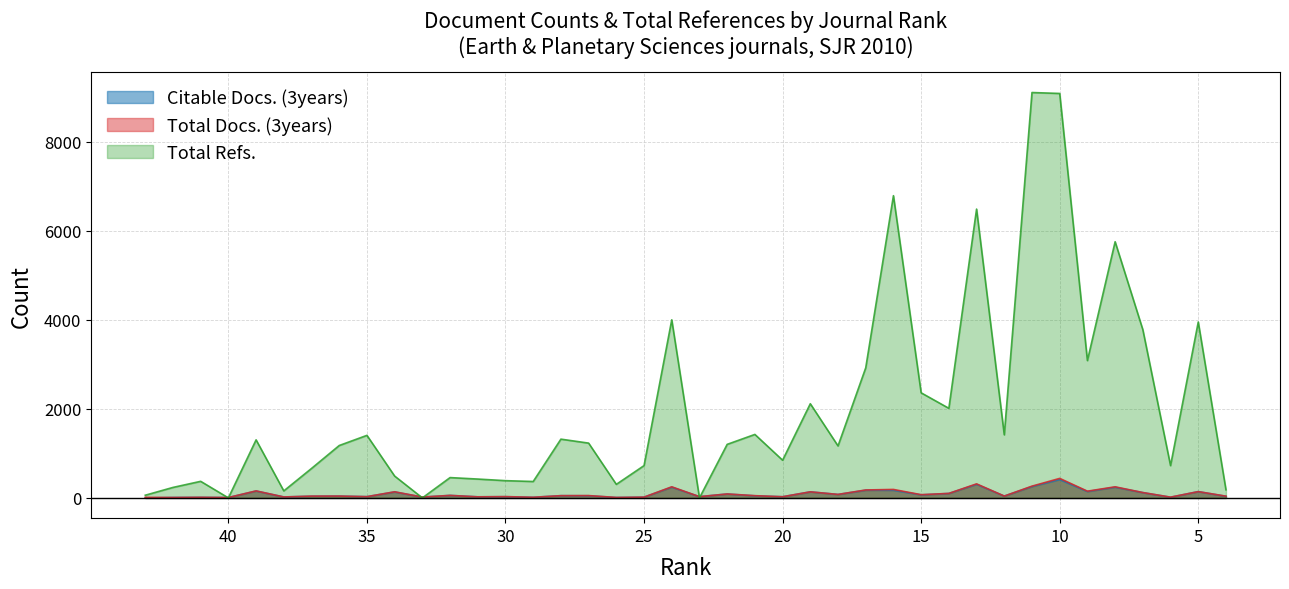

Rank the series at 26 from lowest to highest value.

Citable Docs. (3years), Total Docs. (3years), Total Refs.